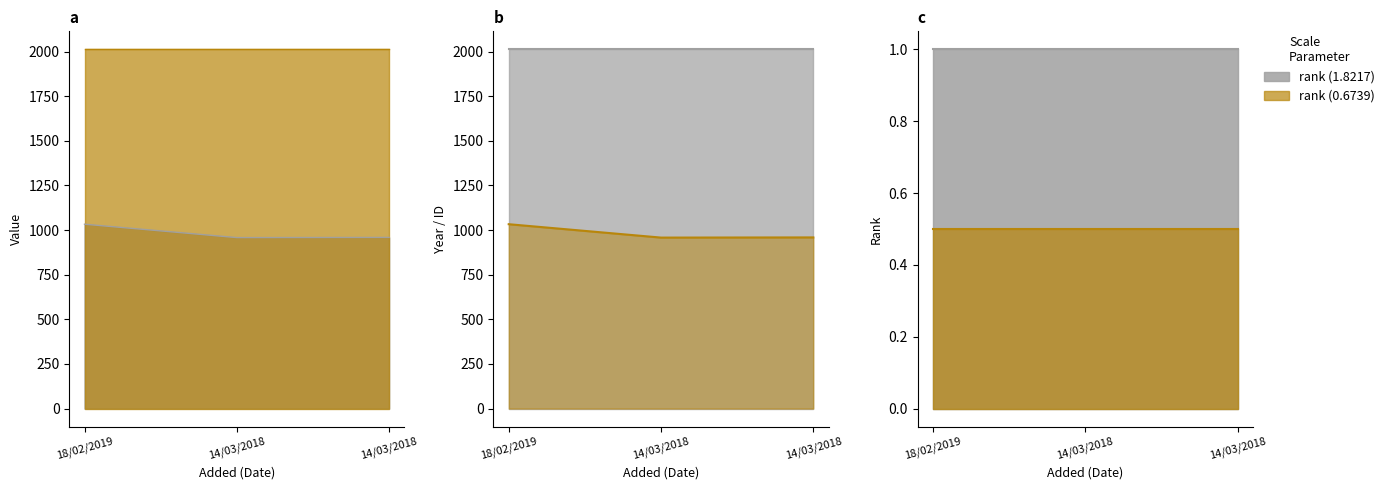

True or false: year has a value of 3130 at 18/02/2019.

False